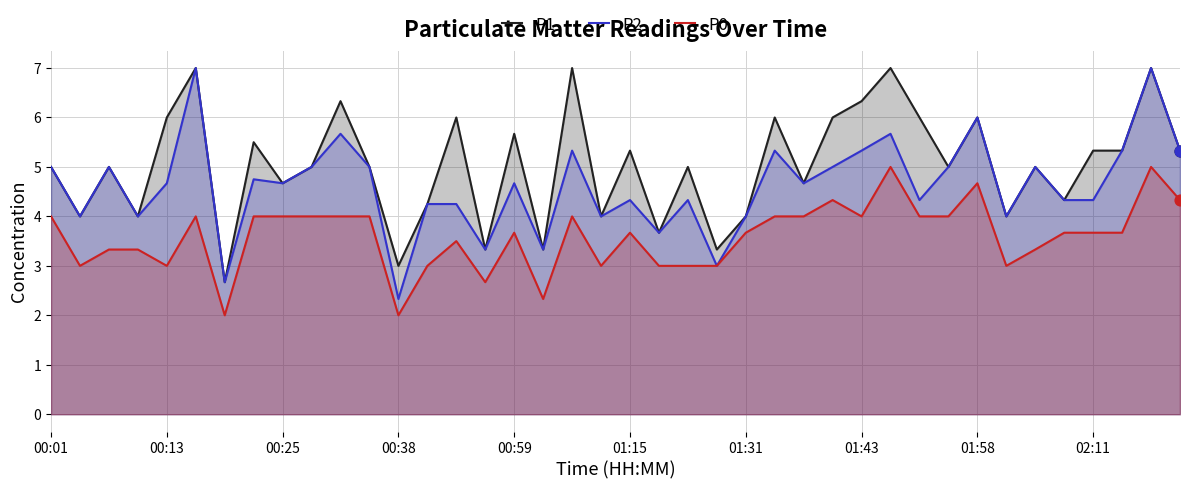

Which series reaches the minimum Y coordinate?

P0